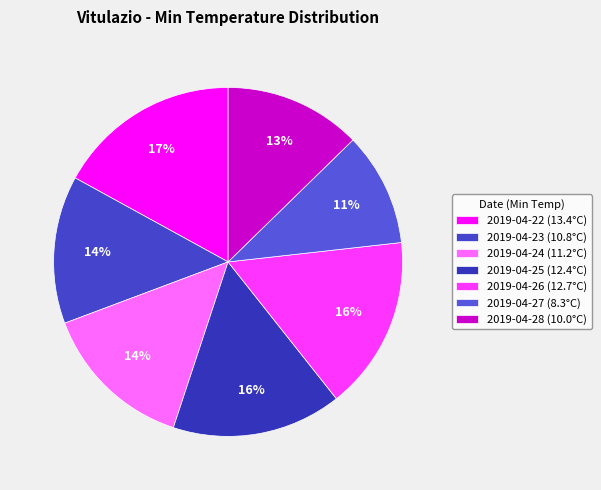

True or false: 2019-04-28 accounts for 22% of the total.

False